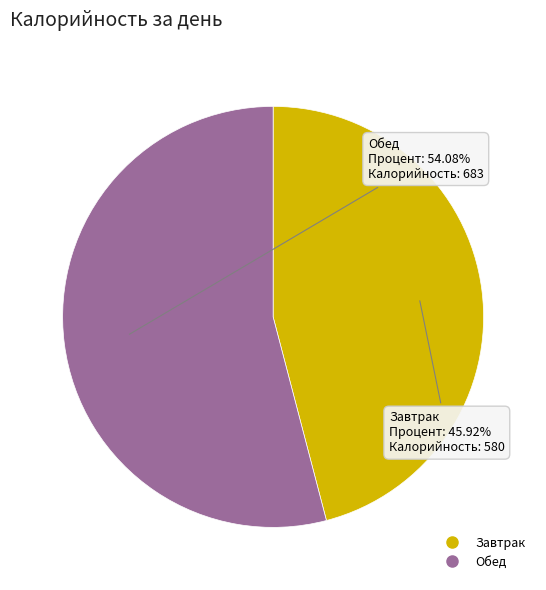

Combined, what portion of the pie is Обед and Завтрак?

100.0%